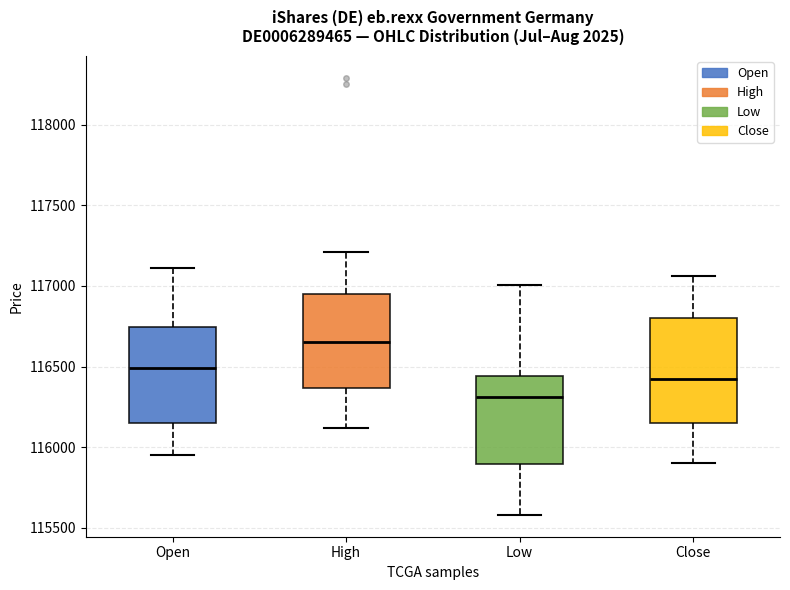

Where does the lower whisker of the box for Low end on the y-axis? The values are not printed on the chart, so give them approximately, as read against the axis.

115600